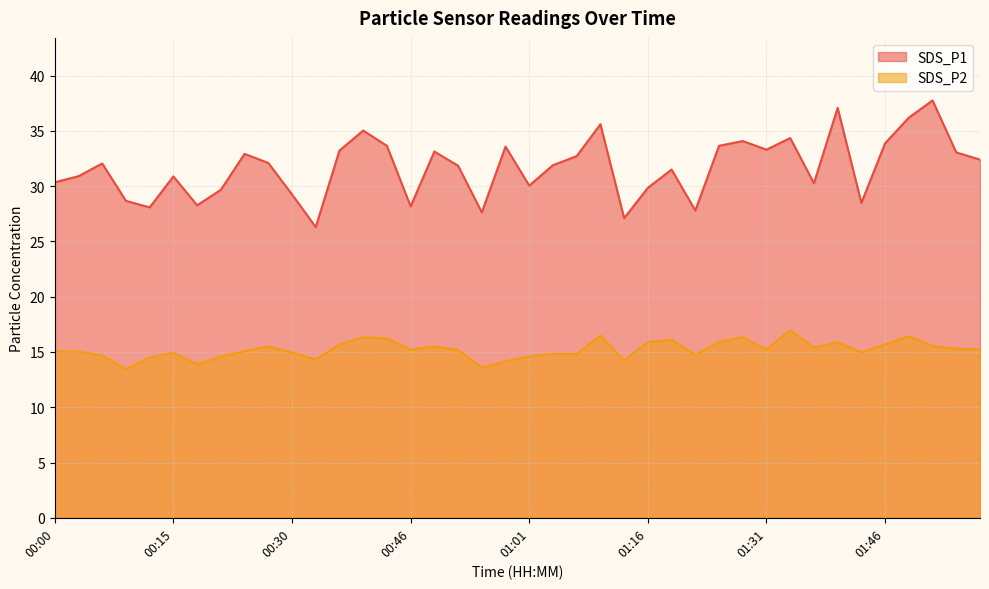

What is the label of the 33rd point from the left?

01:37